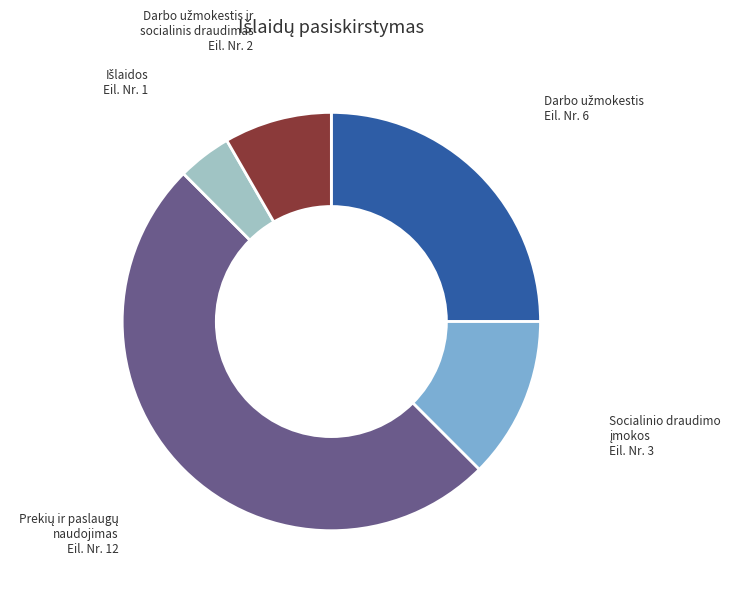

How many slices are in this pie chart?

5